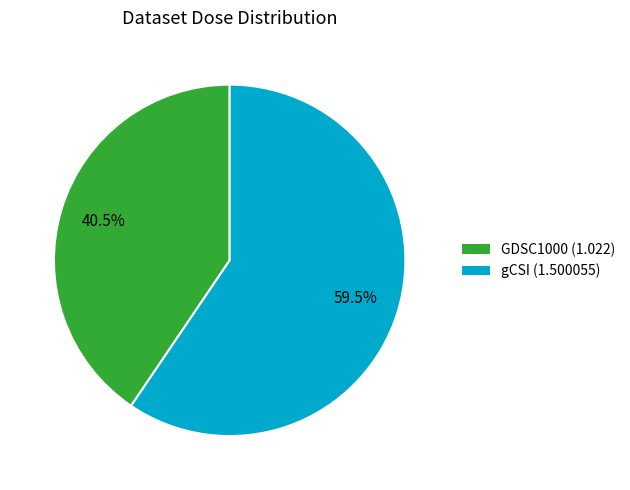

What is the ratio of the value at gCSI to the value at GDSC1000?

1.5